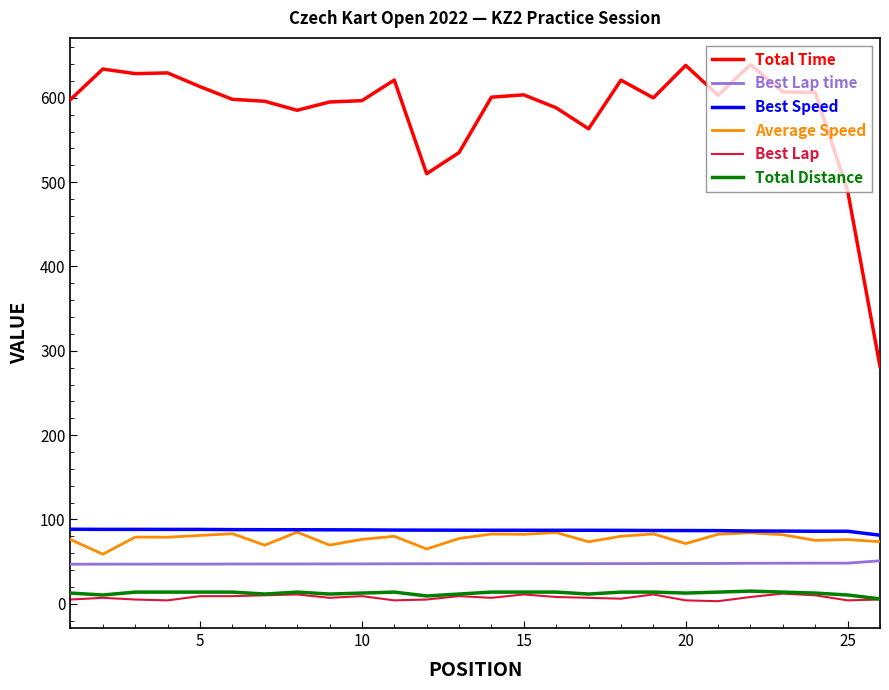

Which series has the largest range (max minus min)?

Total Time